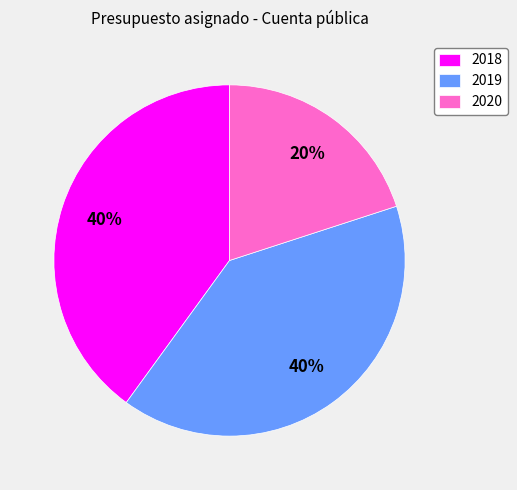

The 2018 slice represents 40% of the pie. True or false?

True